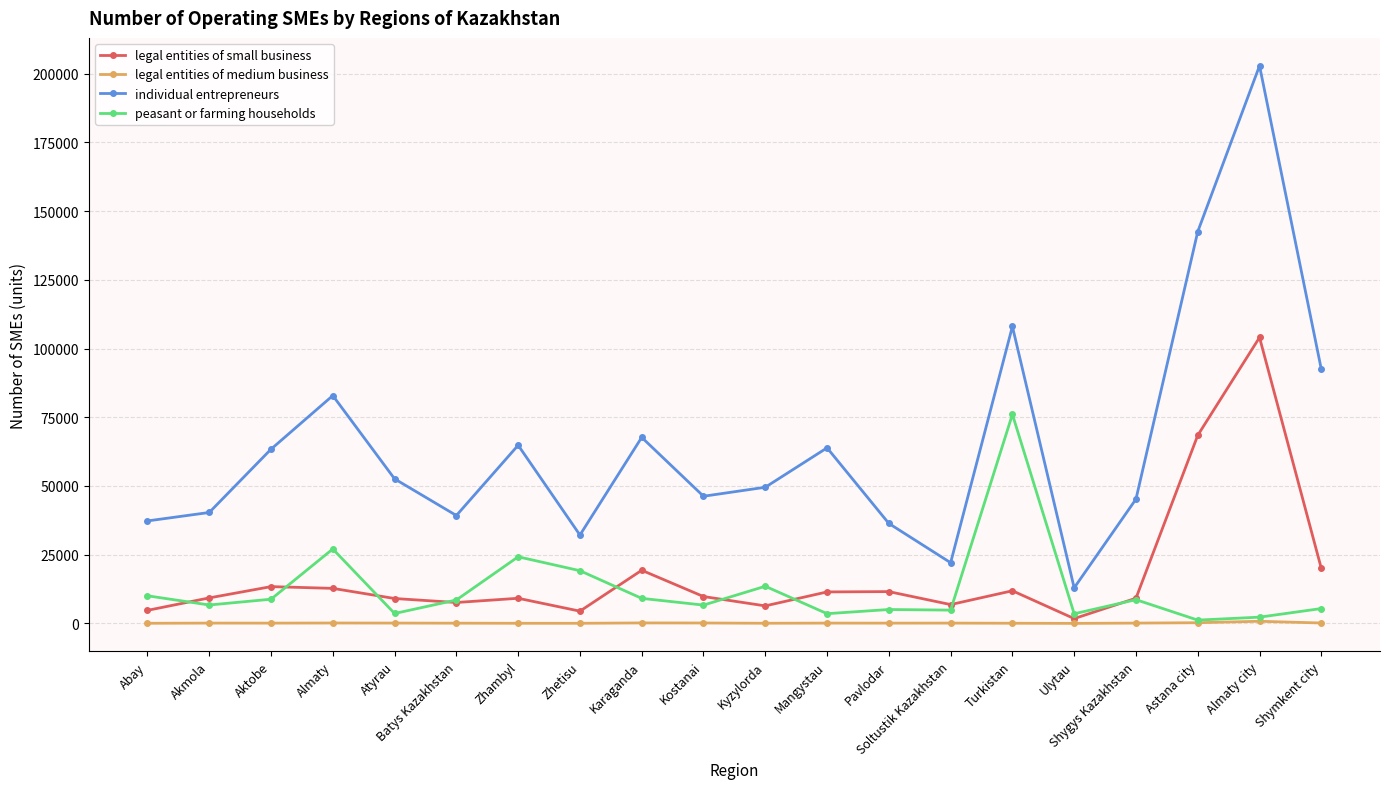

Where does the legal entities of medium business series first go above 118?

Akmola